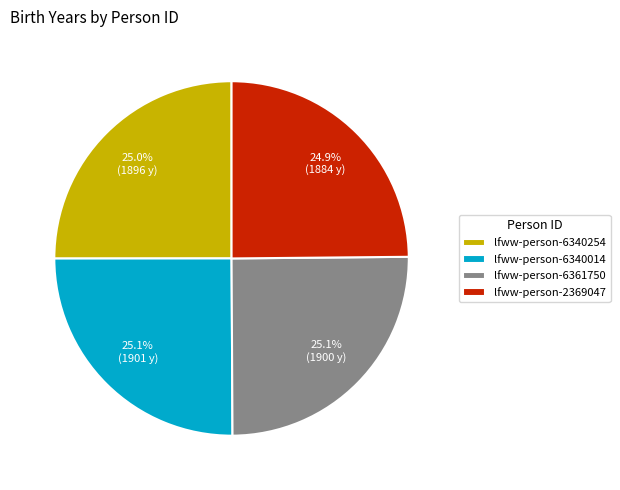

What percentage do lfww-person-6361750 and lfww-person-6340014 together represent?

50.1%